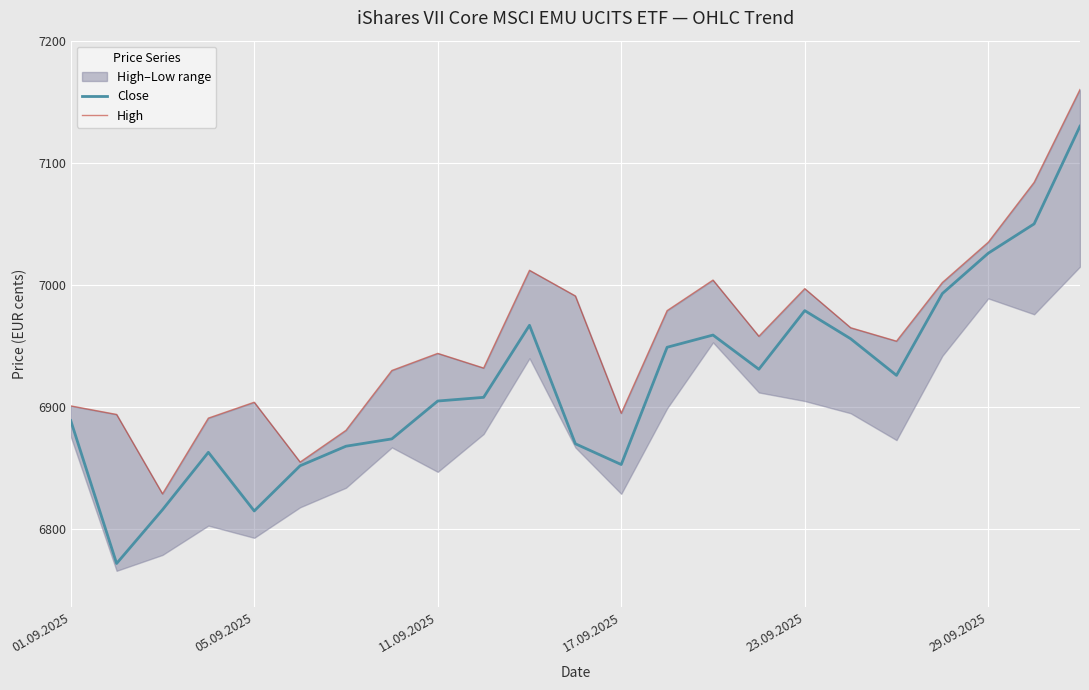

The Close series shows 9575 at 29.09.2025. True or false?

False